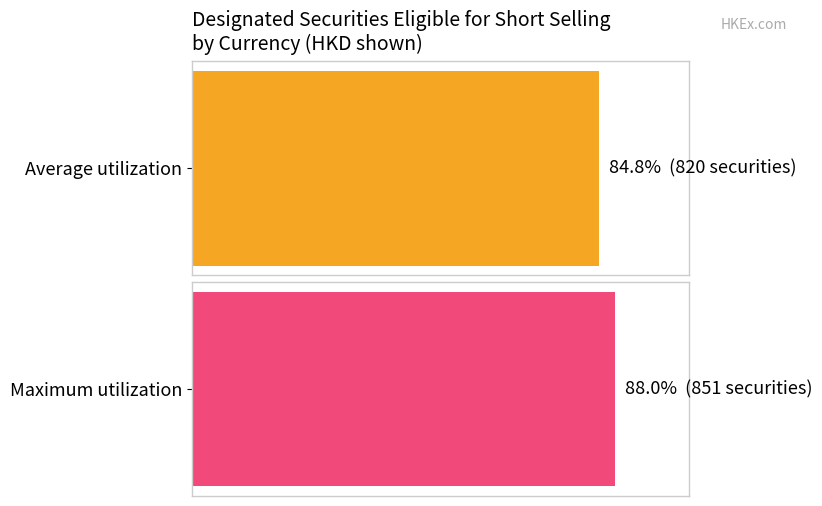

True or false: the data shows 19 at 1.

False